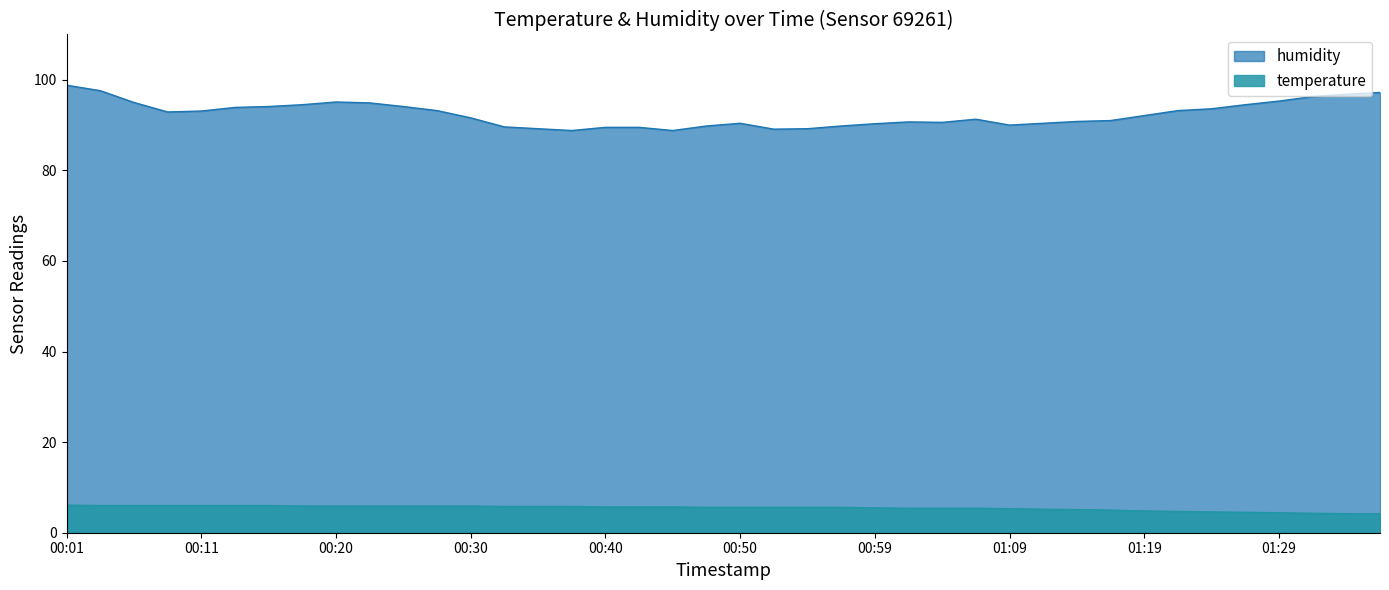

Which series has the widest spread of values?

humidity